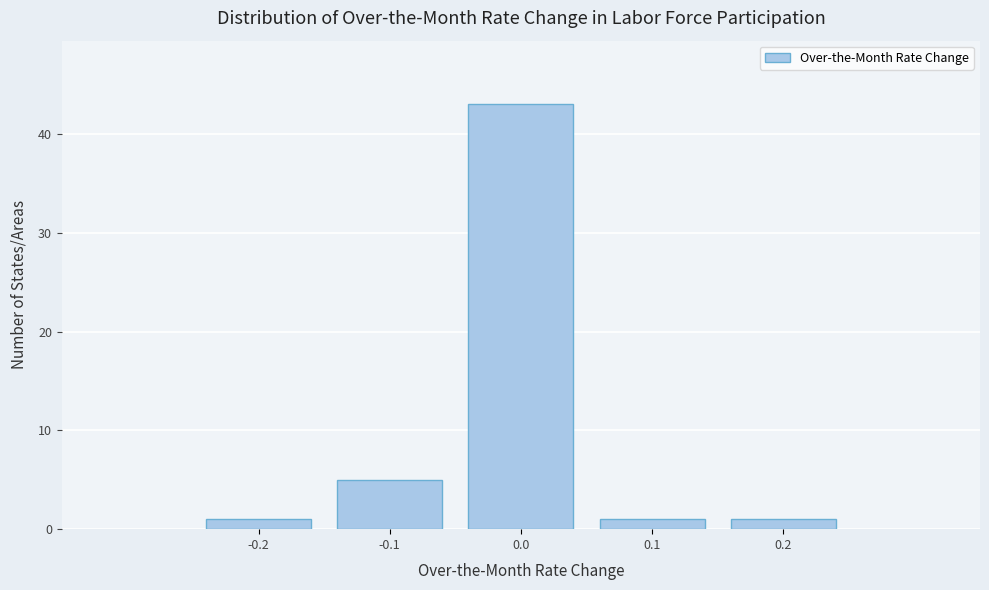

Reading left to right, transcribe this chart: for each bar, give the range it covers on the x-axis and its height. The values are not printed on the chart, so give them approximately, as read against the axis.

-0.25 to -0.15: 1
-0.15 to -0.05: 5
-0.05 to 0.05: 43
0.05 to 0.15: 1
0.15 to 0.25: 1